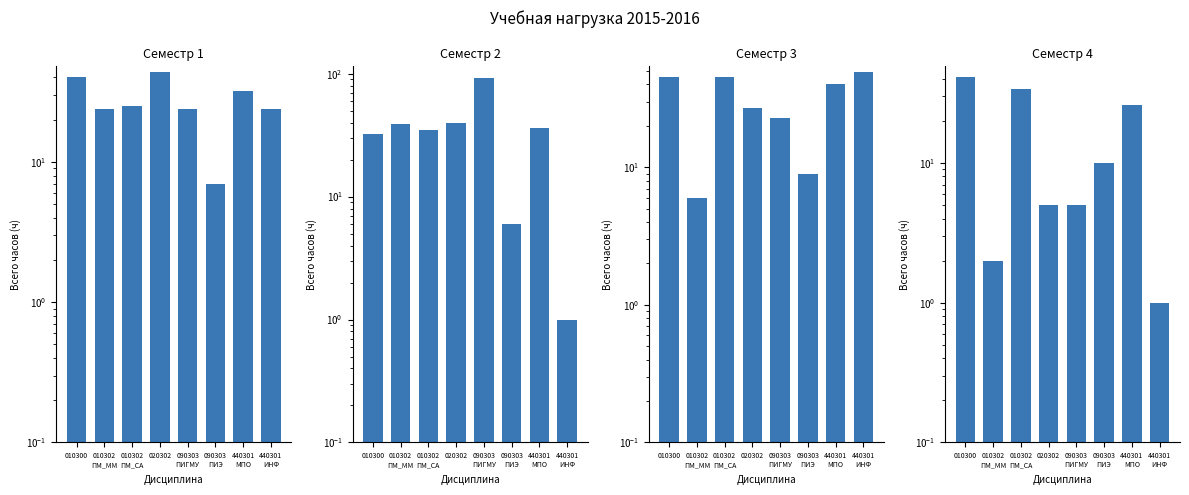

Reading left to right, list all the values displayed in this chart.

Семестр 1: 40	24	25	44	24	7	32	24
Семестр 2: 32	39	35	40	92	6	36	1
Семестр 3: 45	6	45	27	23	9	40	49
Семестр 4: 41	2	34	5	5	10	26	1